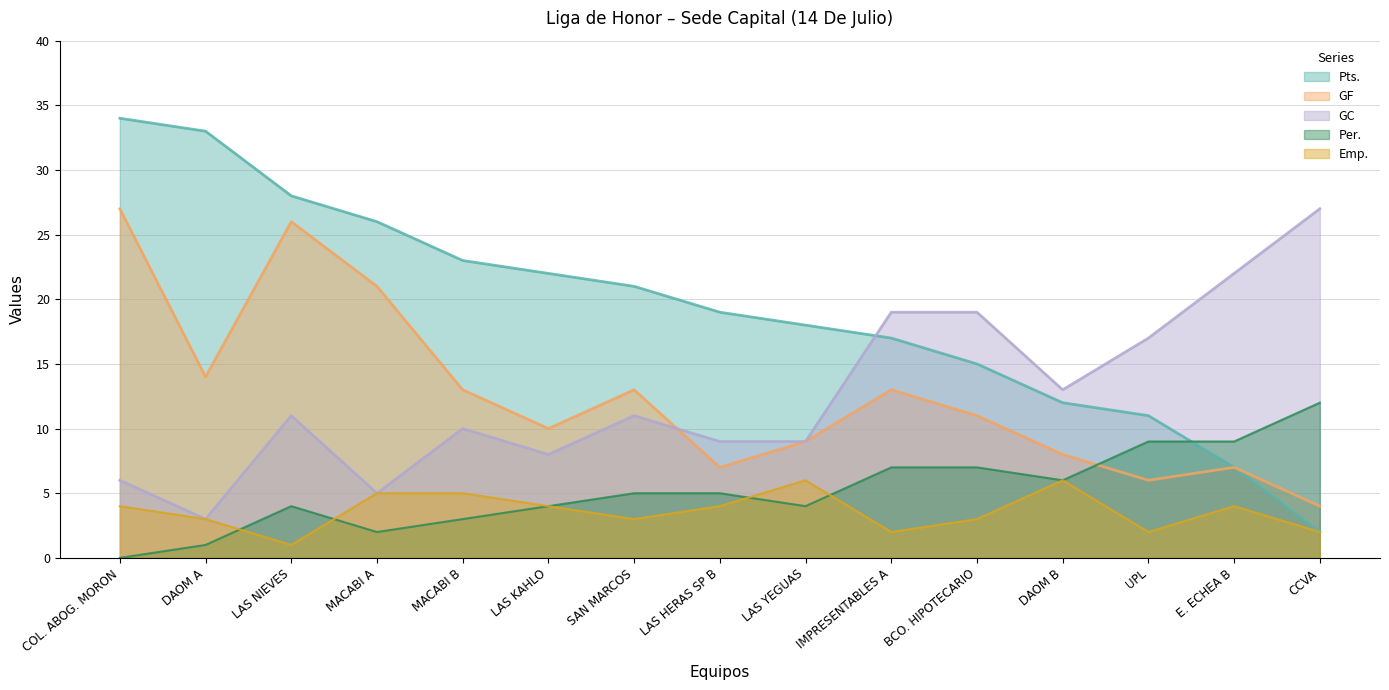

At which label does GF first exceed 11?

COL. ABOG. MORON